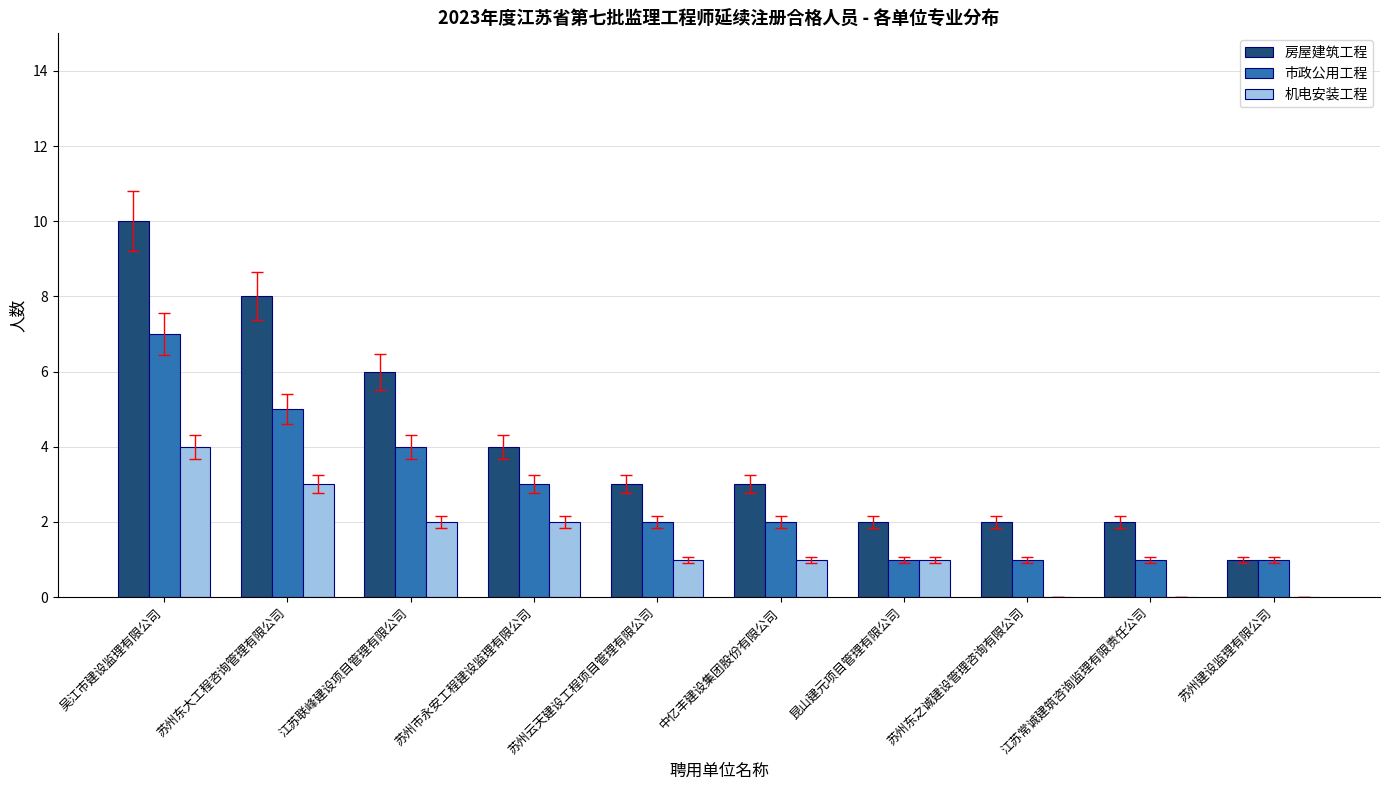

What is the sum of the 房屋建筑工程 values at 江苏联峰建设项目管理有限公司 and 苏州东之诚建设管理咨询有限公司?

8